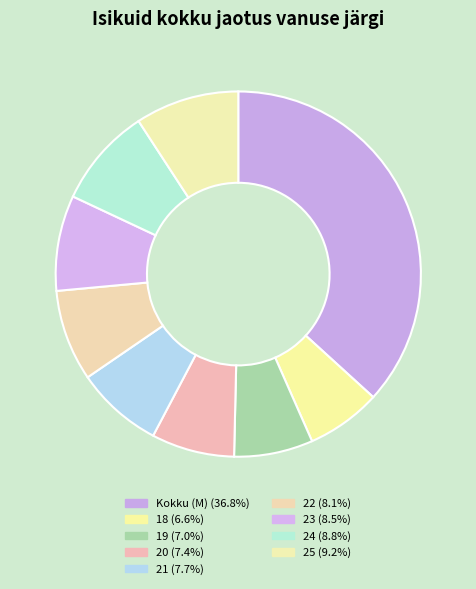

What is the largest slice in the pie chart?

Kokku (M)